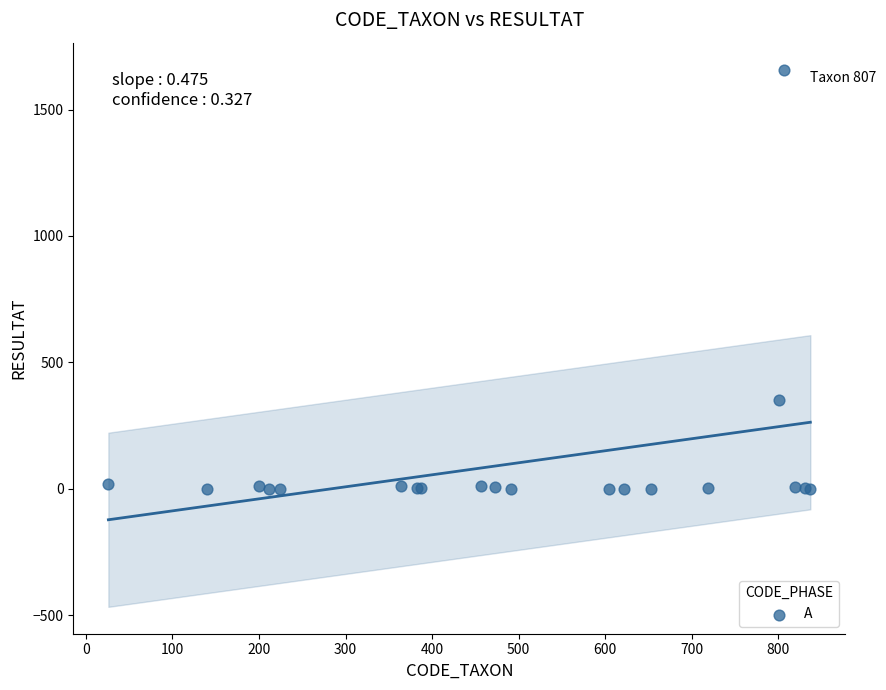

What Y value in the scatter plot is closest to 829?

352